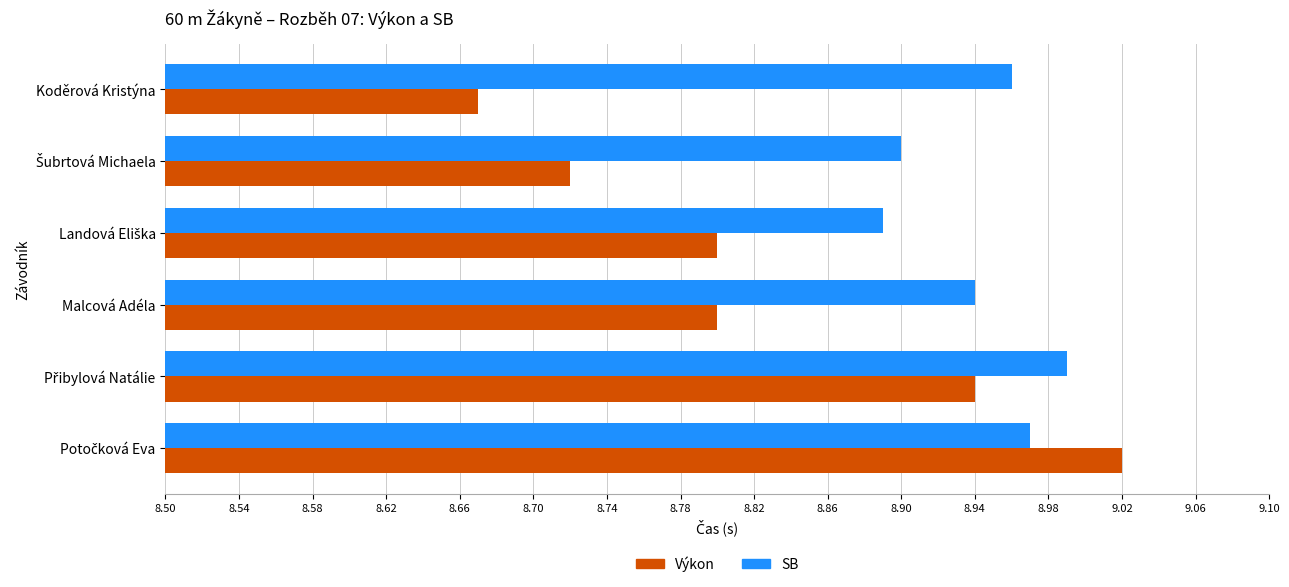

Which category has the lowest value across all series?

Koděrová Kristýna